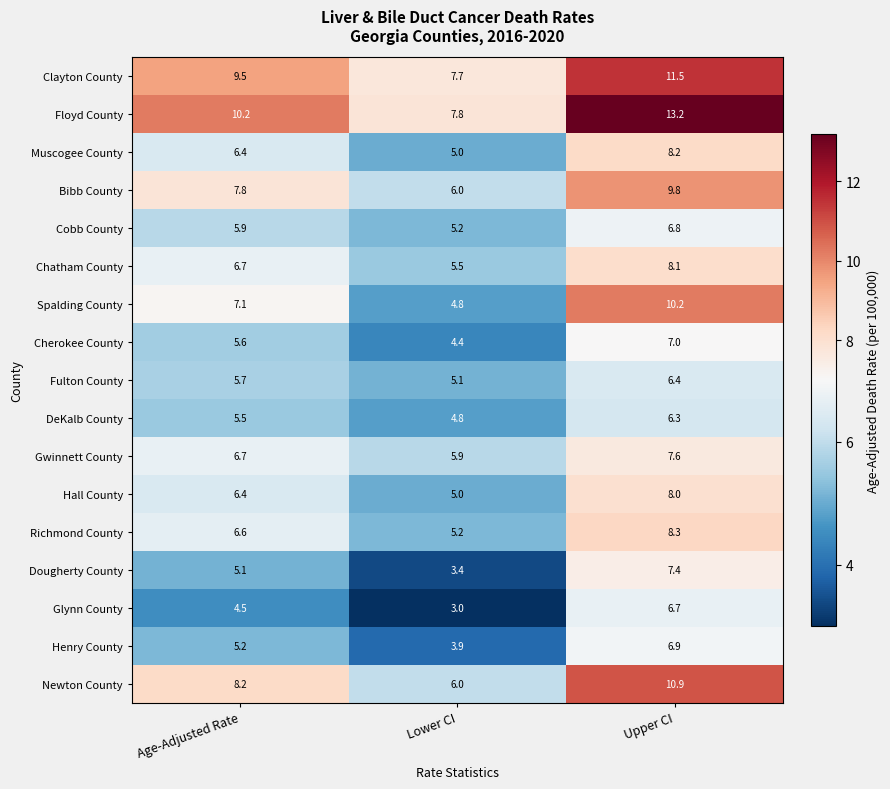

Rank the series by their maximum value, from lowest to highest.

DeKalb County, Fulton County, Glynn County, Cobb County, Henry County, Cherokee County, Dougherty County, Gwinnett County, Hall County, Chatham County, Muscogee County, Richmond County, Bibb County, Spalding County, Newton County, Clayton County, Floyd County